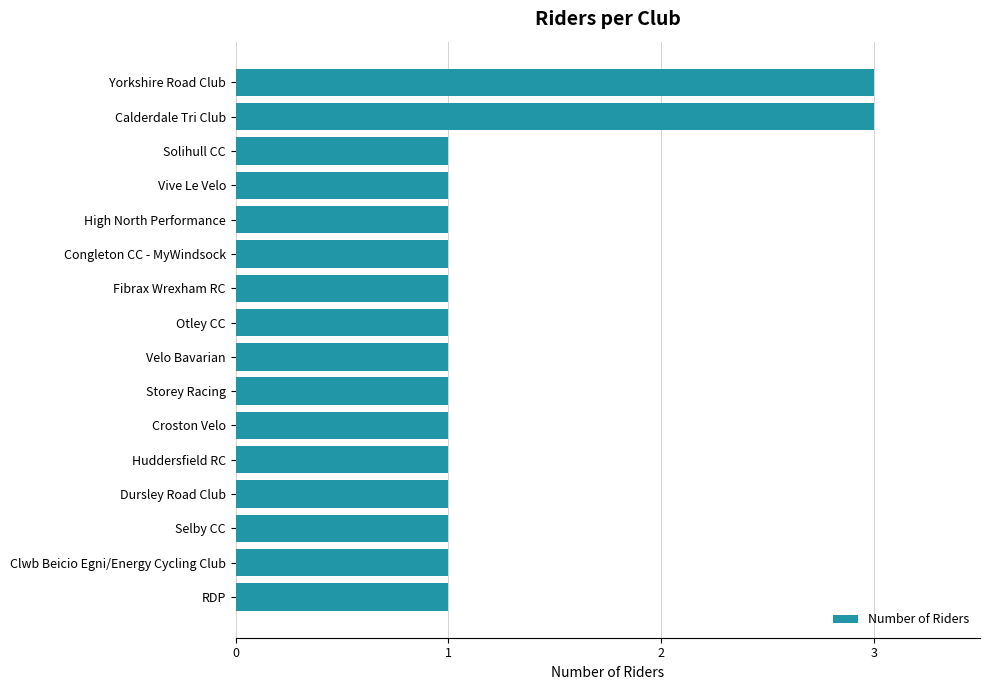

What is the greatest value displayed?

3